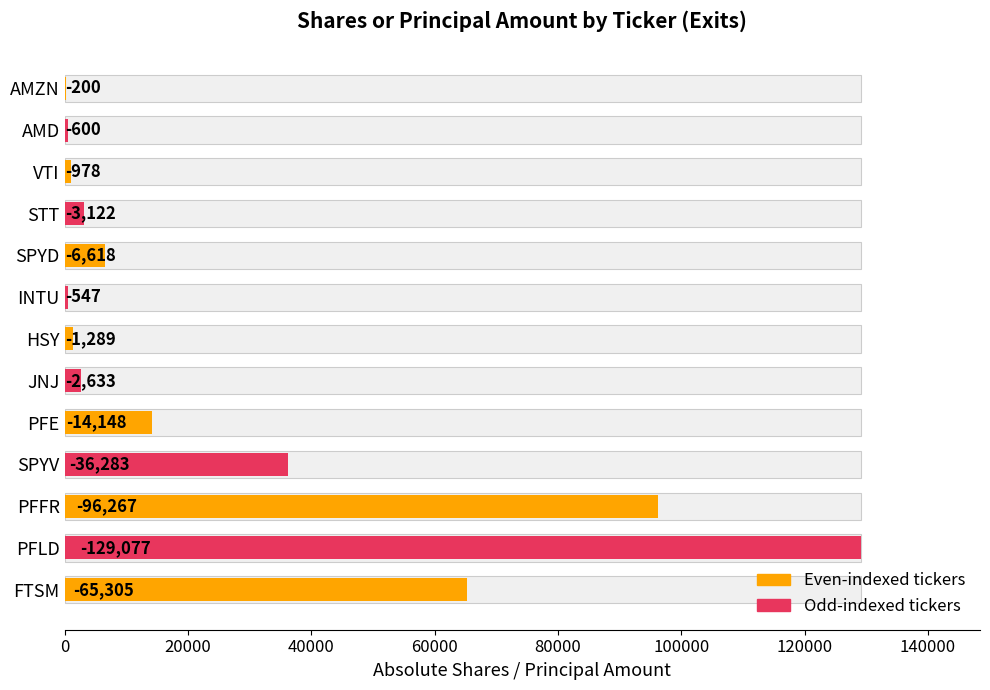

Are the bars horizontal?

Yes